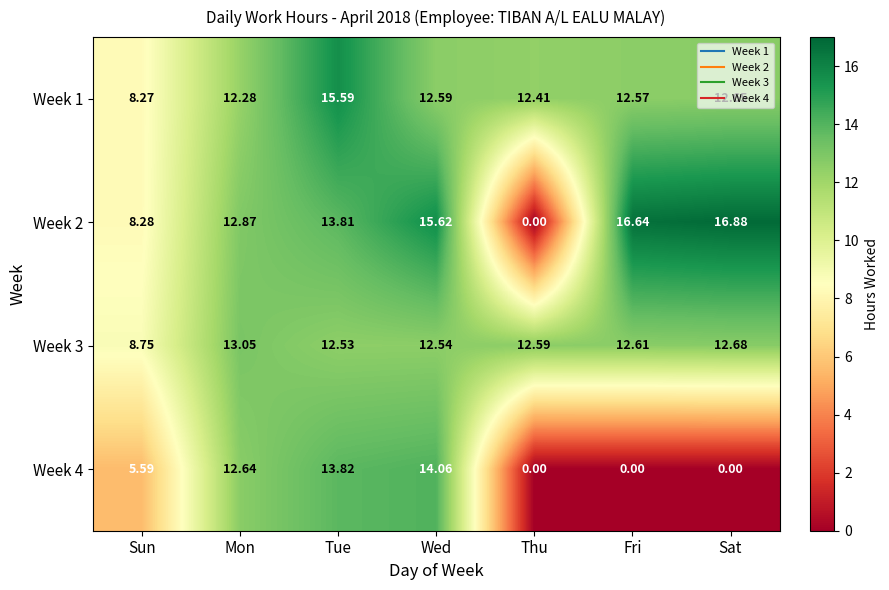

Which label corresponds to the largest value in the chart?

Sat